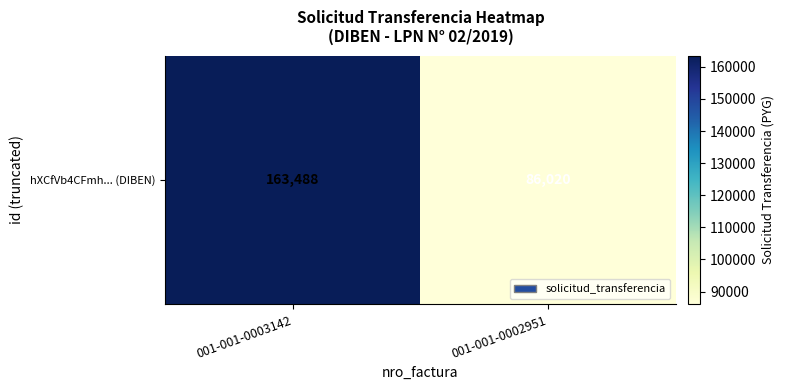

What is the smallest value displayed?

86020